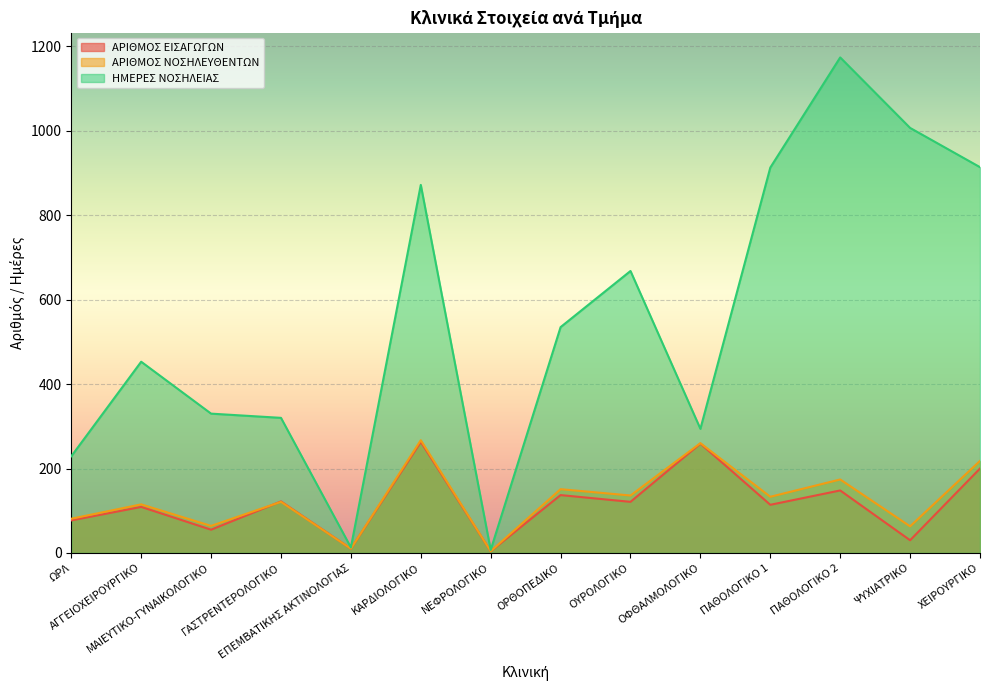

Between ΓΑΣΤΡΕΝΤΕΡΟΛΟΓΙΚΟ and ΝΕΦΡΟΛΟΓΙΚΟ, which series saw the biggest shift?

ΗΜΕΡΕΣ ΝΟΣΗΛΕΙΑΣ